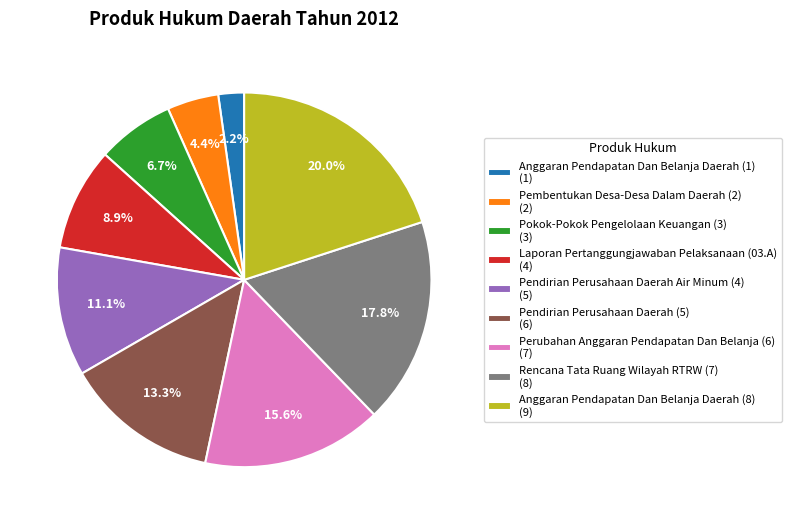

What percentage is the Rencana Tata Ruang Wilayah RTRW (7) slice, to the nearest percent?

18%